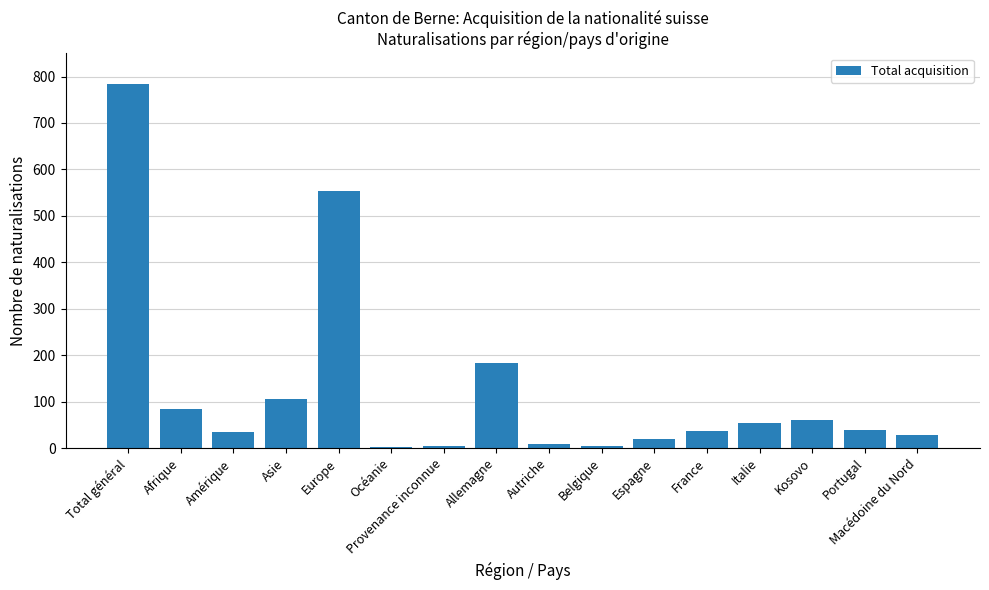

What is the greatest value displayed?

784